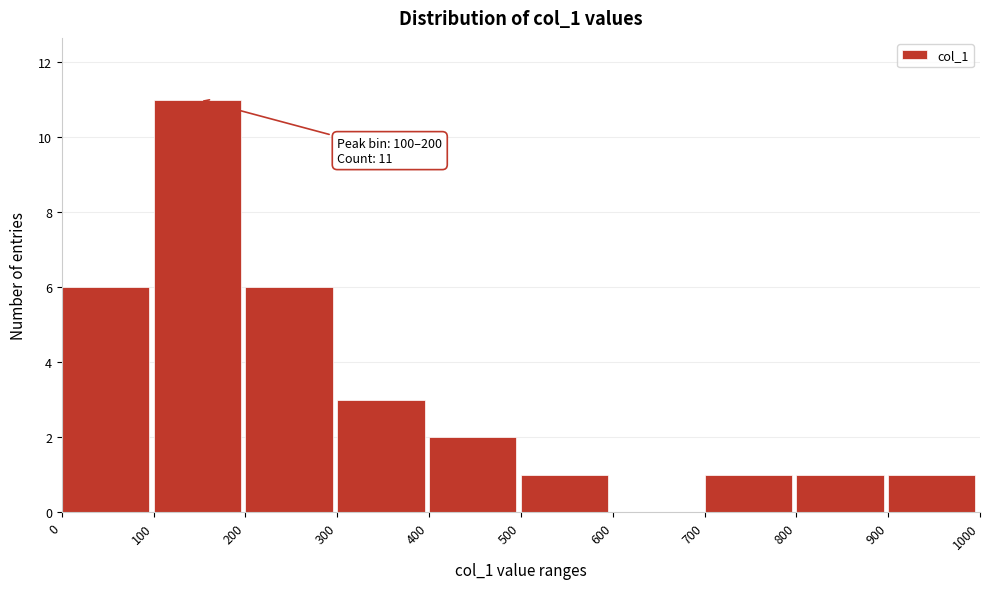

Which range on the x-axis has the tallest bar?

100 to 200